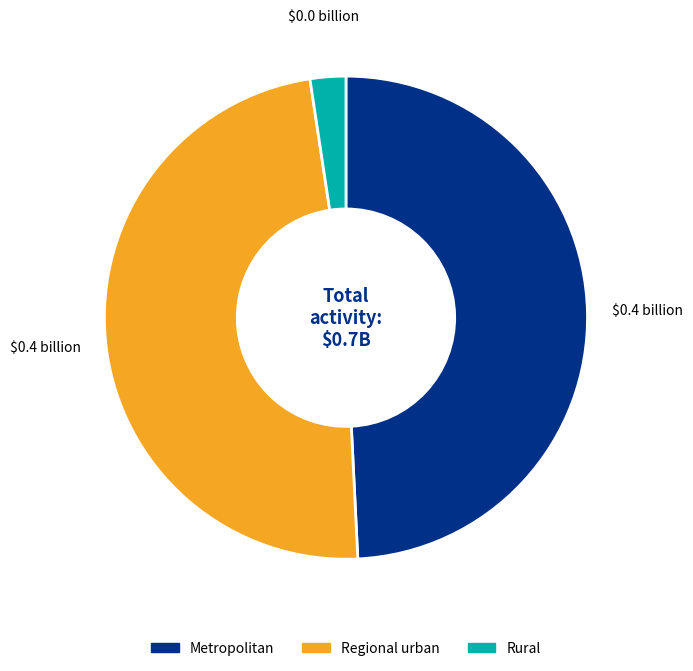

What is the ratio of the value at Metropolitan to the value at Regional urban?

1.0